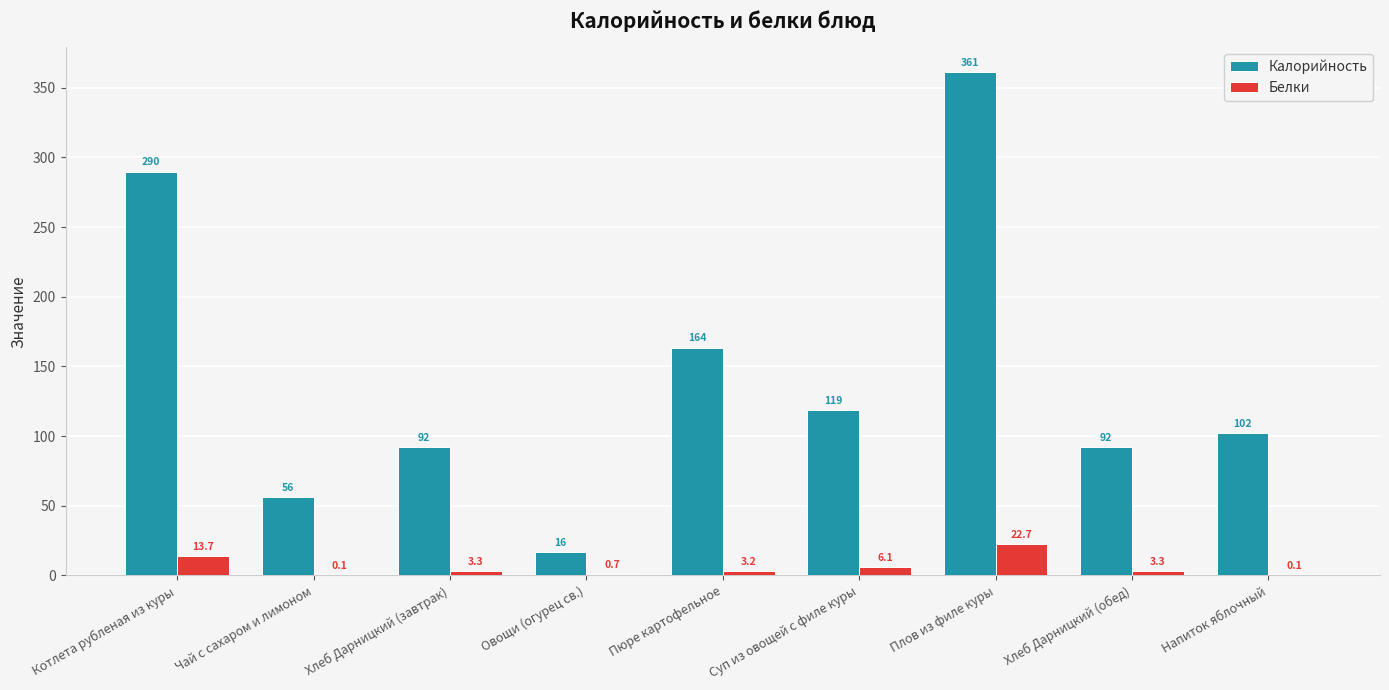

True or false: Калорийность has a value of 163.5 at Пюре картофельное.

True